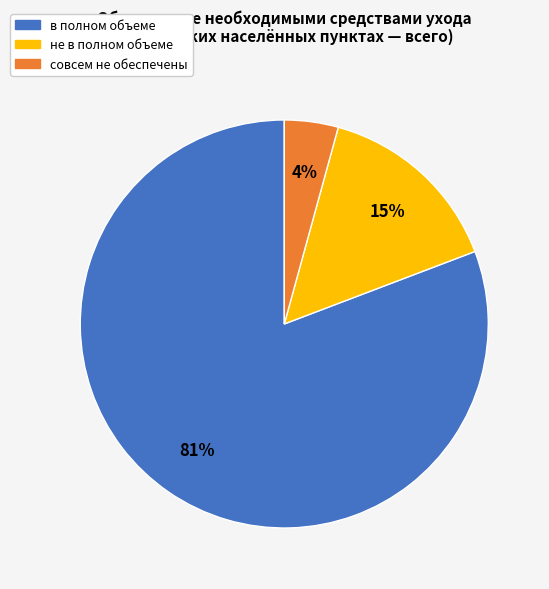

Combined, do в полном объеме and не в полном объеме account for over 50%?

Yes